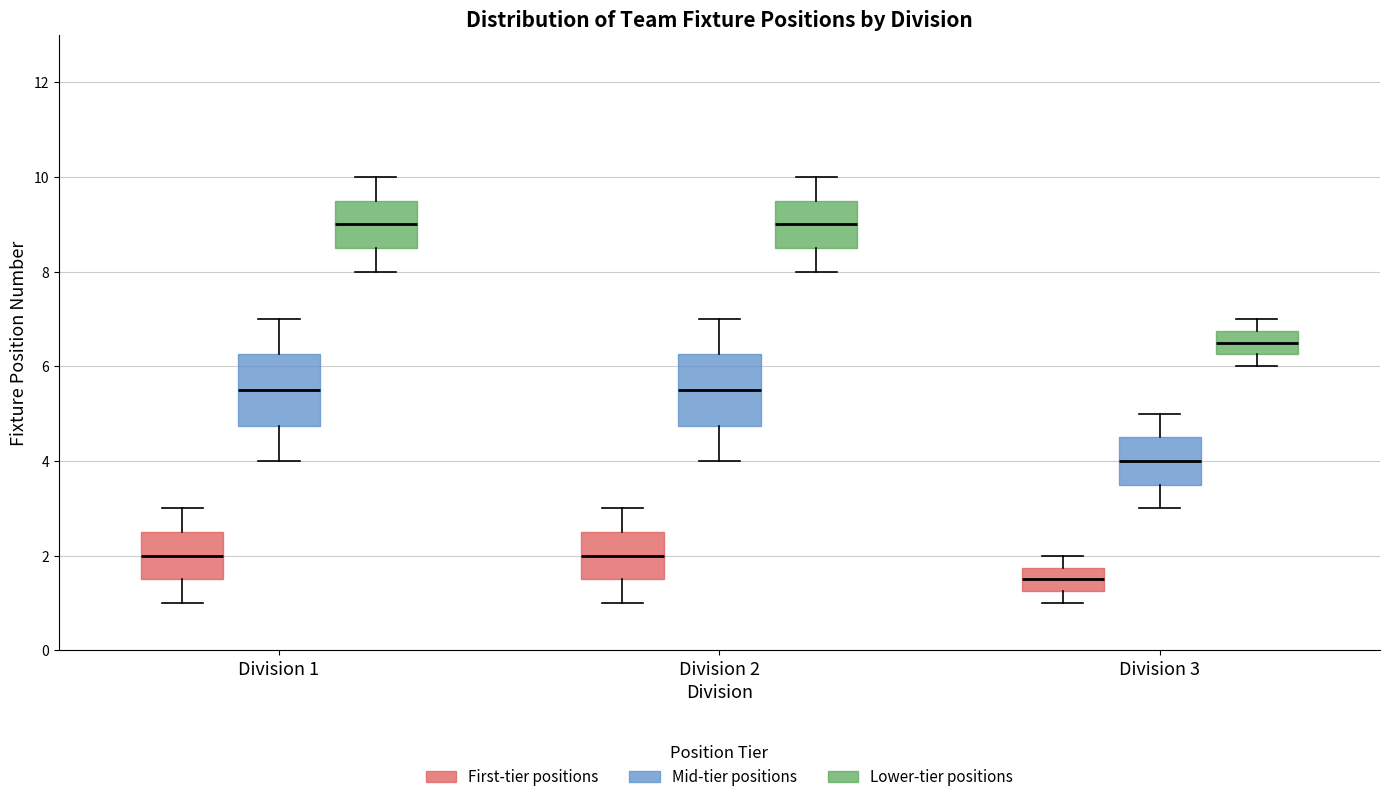

Where is the lower edge of the box for Division 1 (Mid-tier positions) on the y-axis? The values are not printed on the chart, so give them approximately, as read against the axis.

4.8